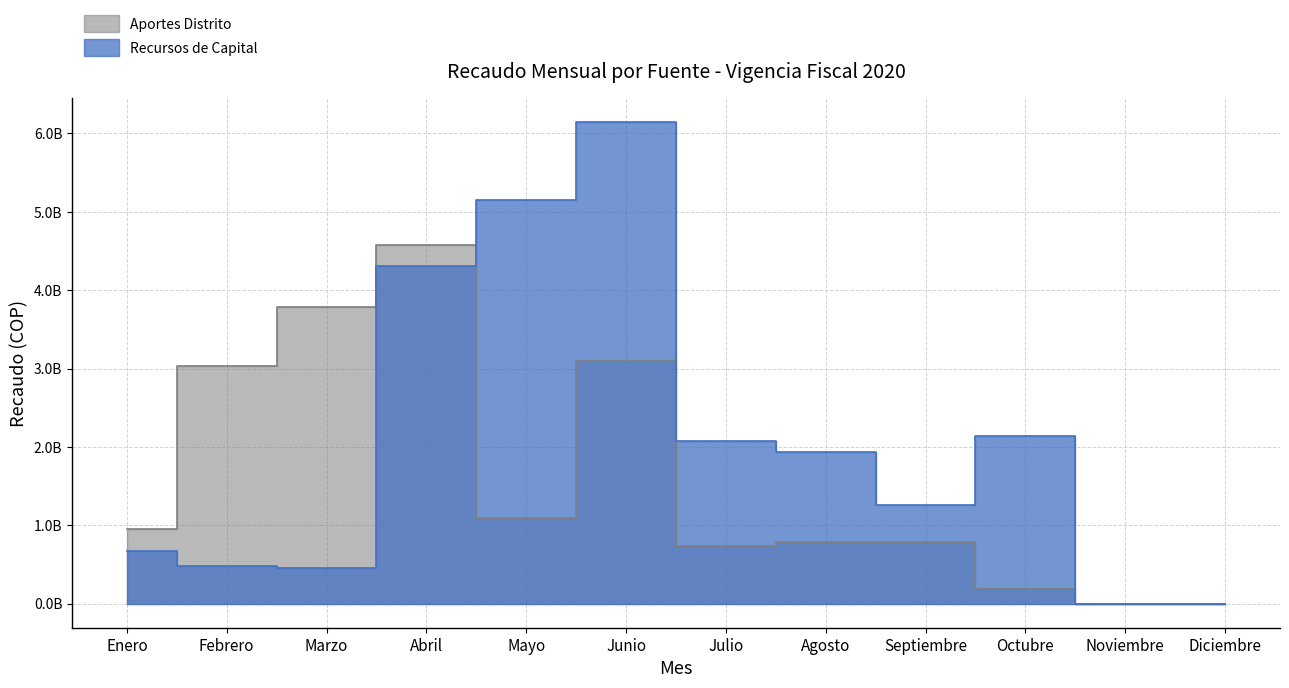

Which category has the highest value in the Recursos de Capital series?

Junio